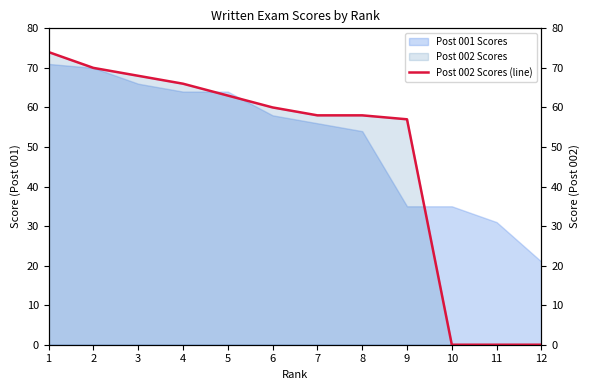

What is the greatest value displayed?

74